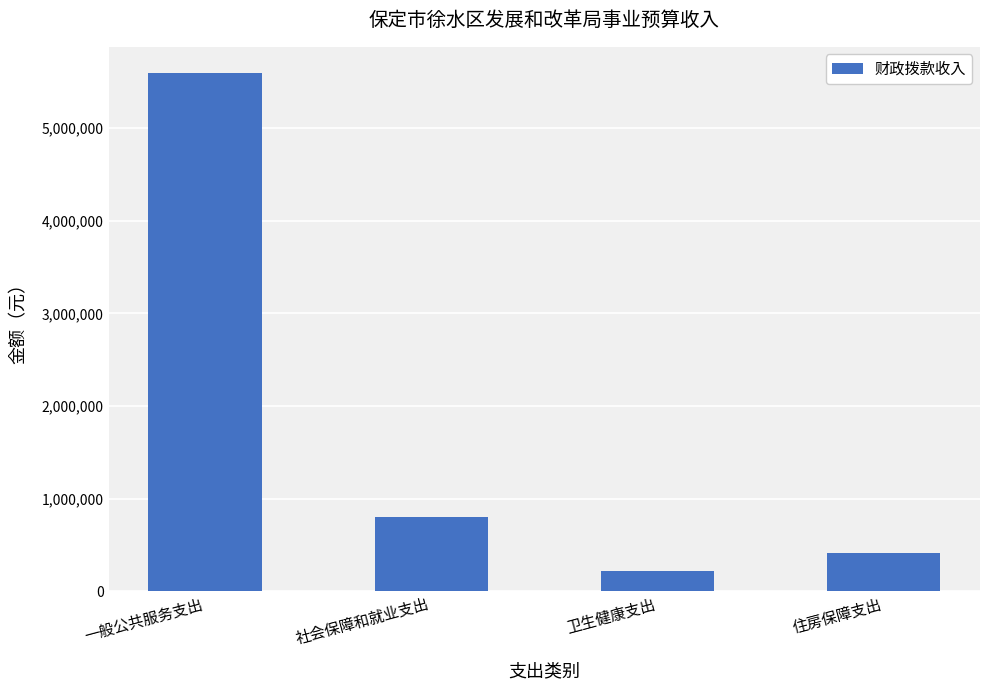

Rank the categories by value from lowest to highest.

卫生健康支出, 住房保障支出, 社会保障和就业支出, 一般公共服务支出